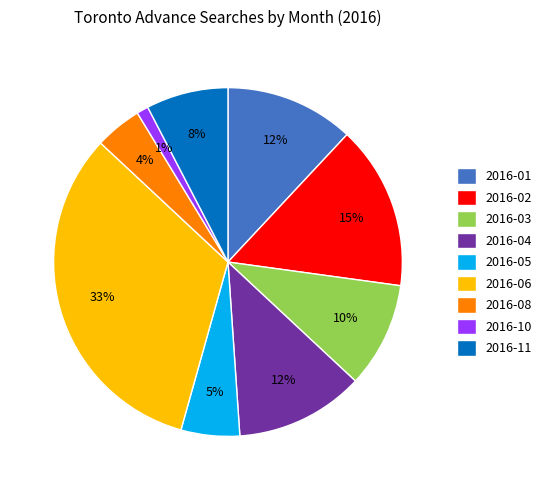

What is the largest slice in the pie chart?

2016-06